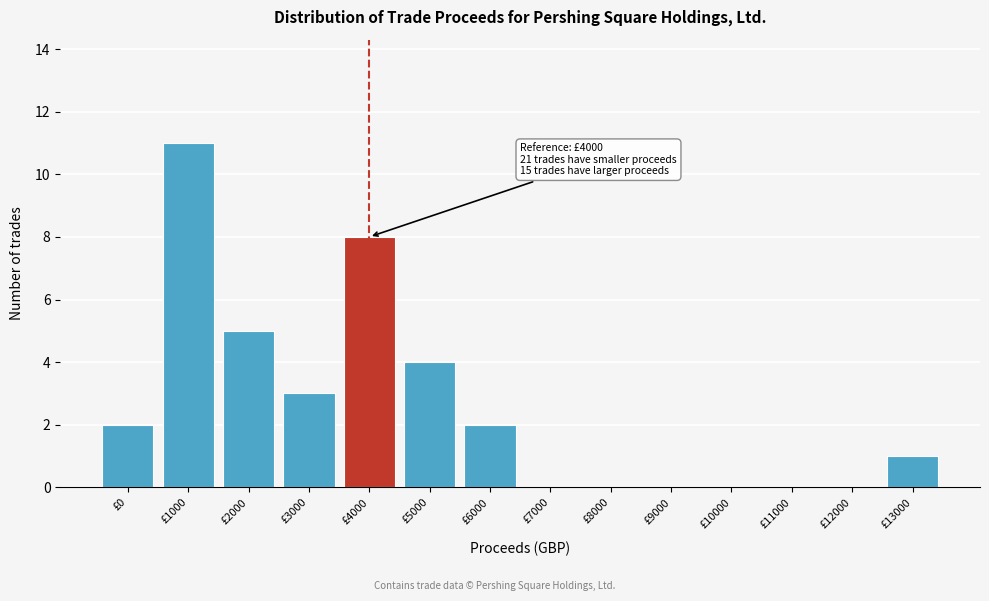

Reading left to right, what are all the values shown in this chart?

£0=2	£1000=11	£2000=5	£3000=3	£4000=8	£5000=4	£6000=2	£7000=0	£8000=0	£9000=0	£10000=0	£11000=0	£12000=0	£13000=1